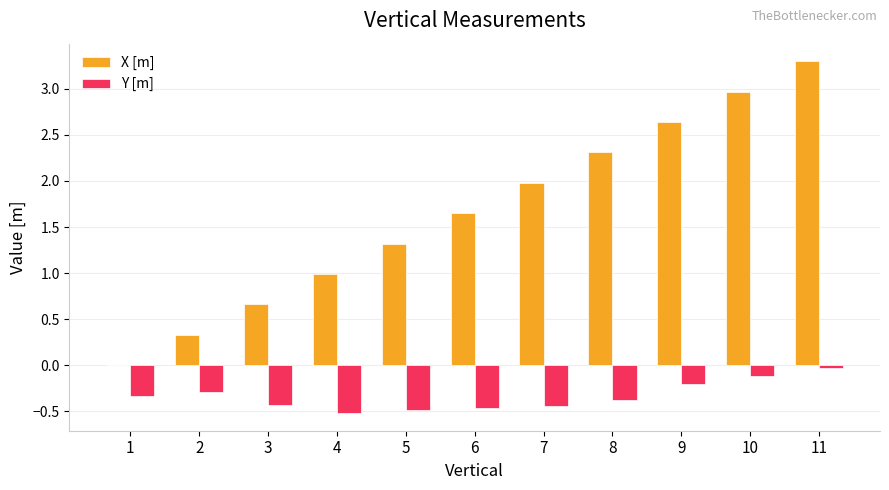

What is the sum of all Y [m] values?

-3.7